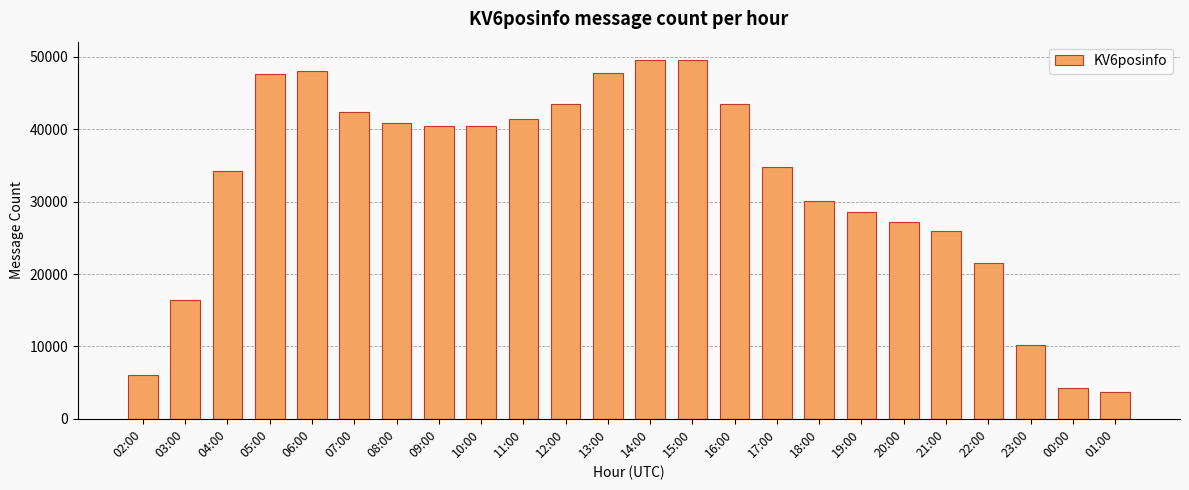

How many bars are there in total?

24